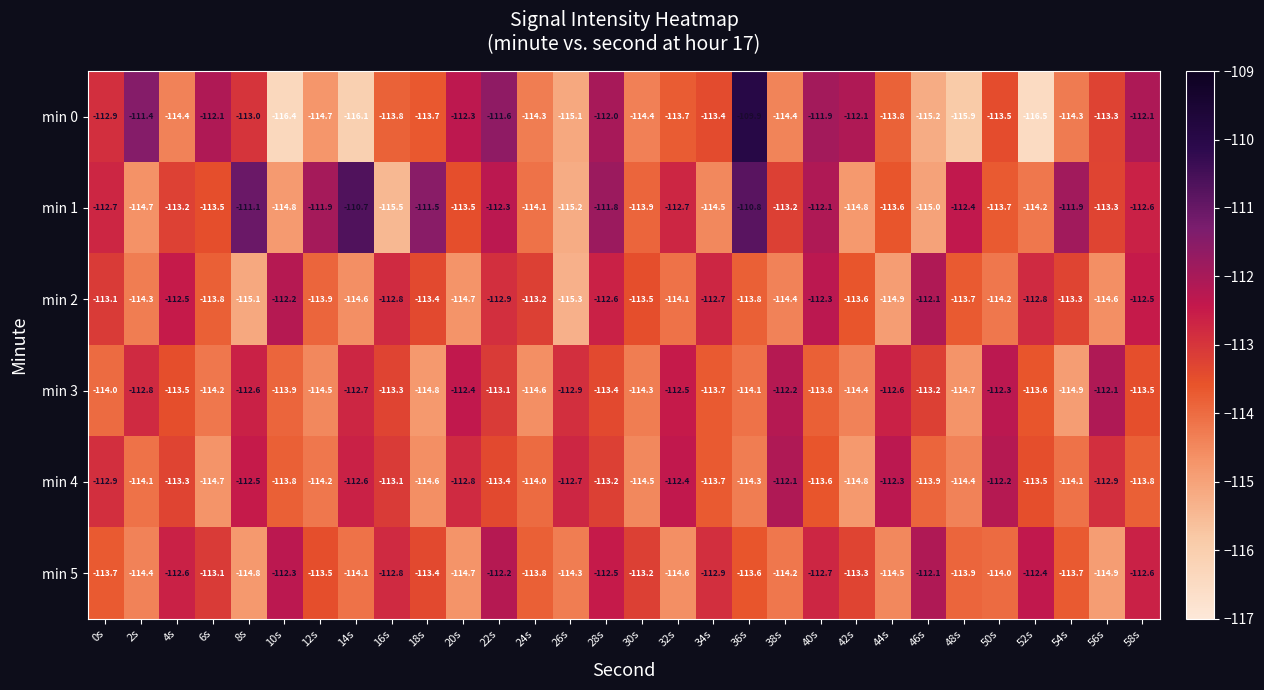

At 6s, list the series in order from smallest to largest.

min 4, min 3, min 2, min 1, min 5, min 0